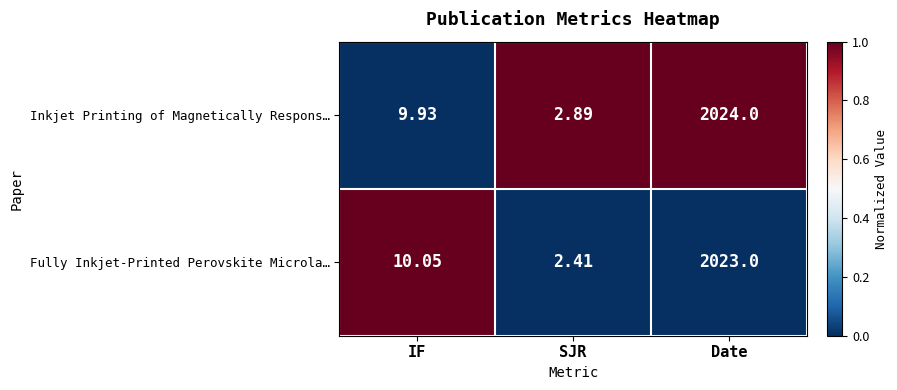

At which category does the chart reach its peak across all series?

Date